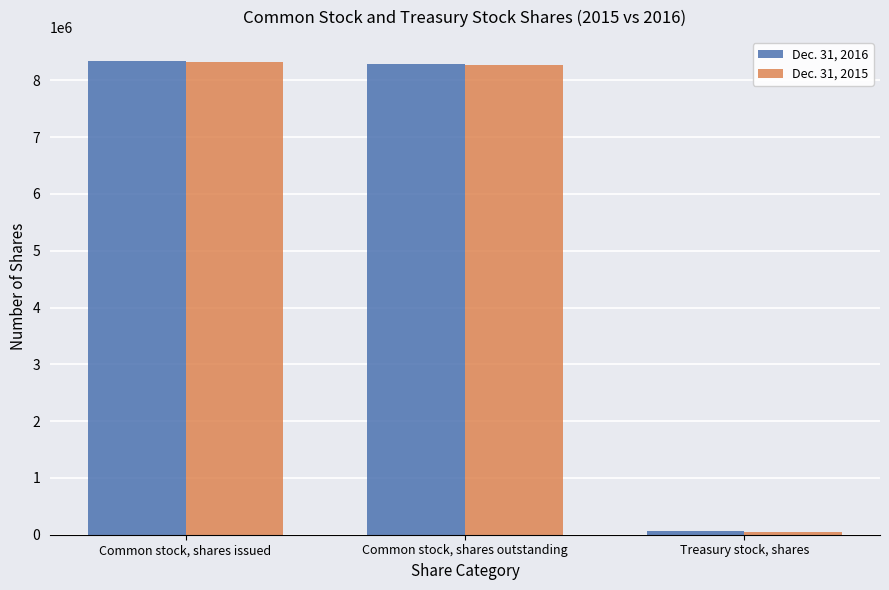

Which series has the widest spread of values?

Dec. 31, 2016